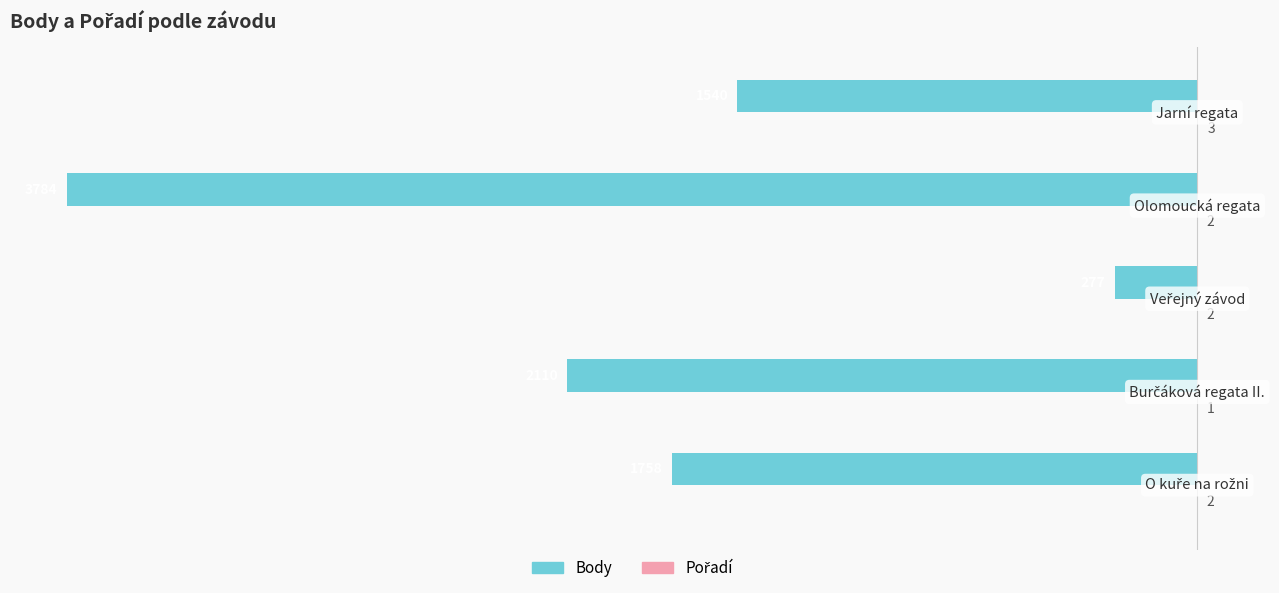

What is the average value of the Body series?

-1894